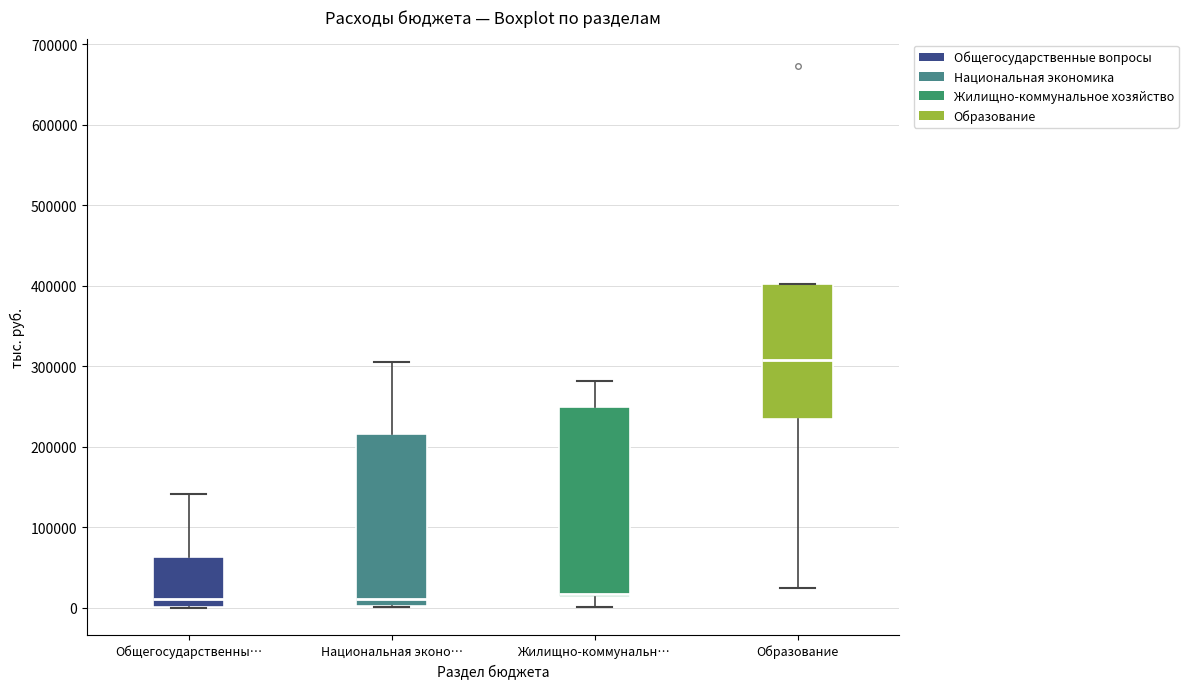

Reading left to right, read every box against the y-axis: the position of its median line, the range the box covers, and the ends of its whiskers. The values are not printed on the chart, so give them approximately, as read against the axis.

Общегосударственны…: median 10000, box 0 to 60000, whiskers 0 to 140000
Национальная эконо…: median 10000, box 0 to 220000, whiskers 0 to 310000
Жилищно-коммунальн…: median 20000, box 10000 to 250000, whiskers 0 to 280000
Образование: median 310000, box 230000 to 400000, whiskers 20000 to 400000